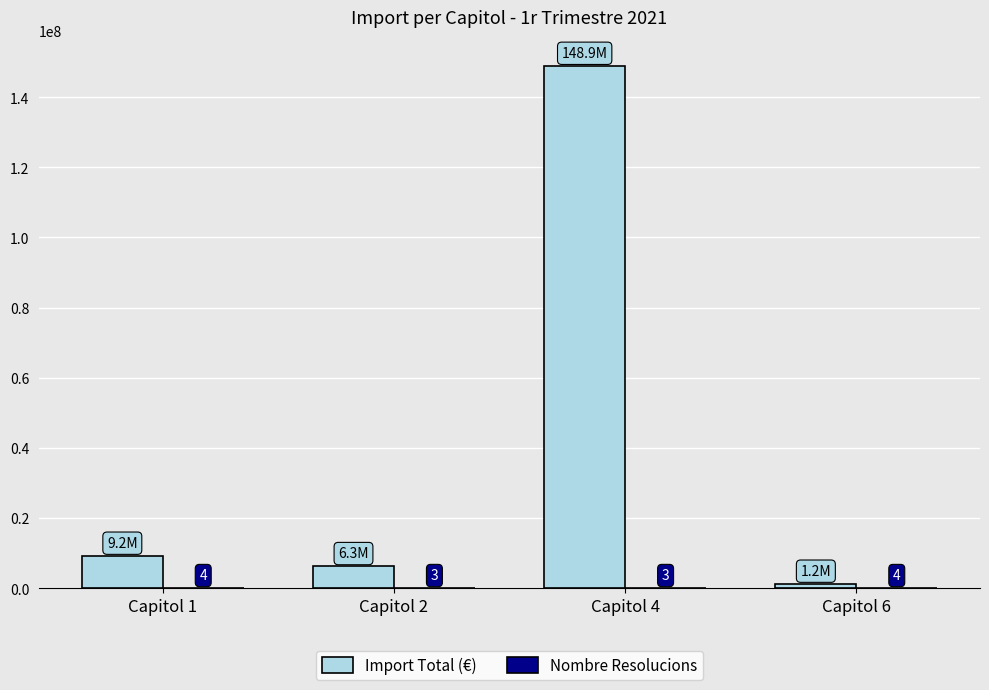

At which category is the sum across all series the highest?

Capitol 4